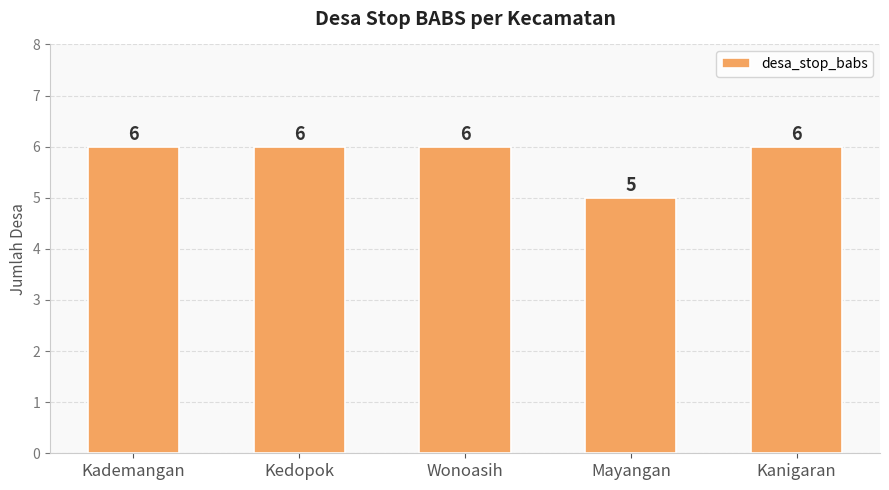

The chart shows a value of 4 at Wonoasih. True or false?

False